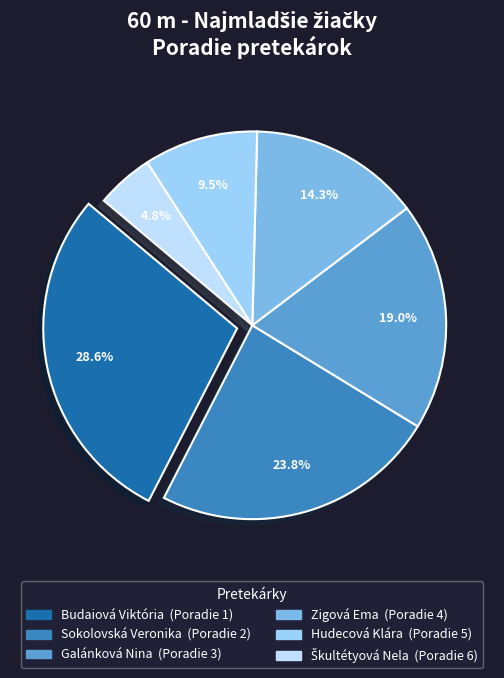

The Zigová Ema slice represents 31% of the pie. True or false?

False